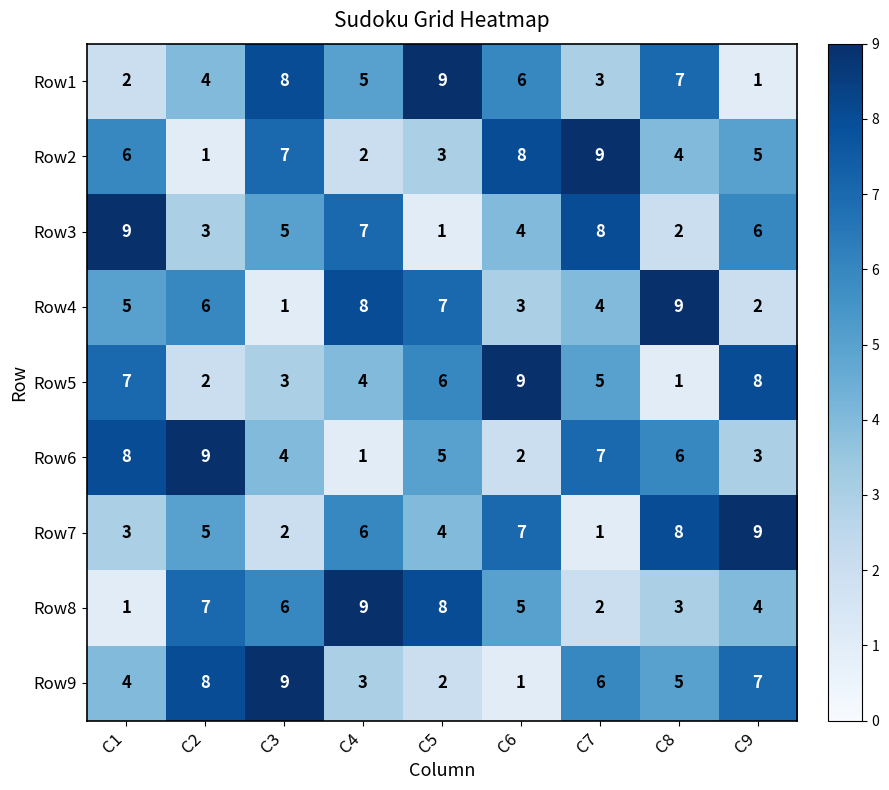

True or false: Row3 has a value of 6 at C9.

True